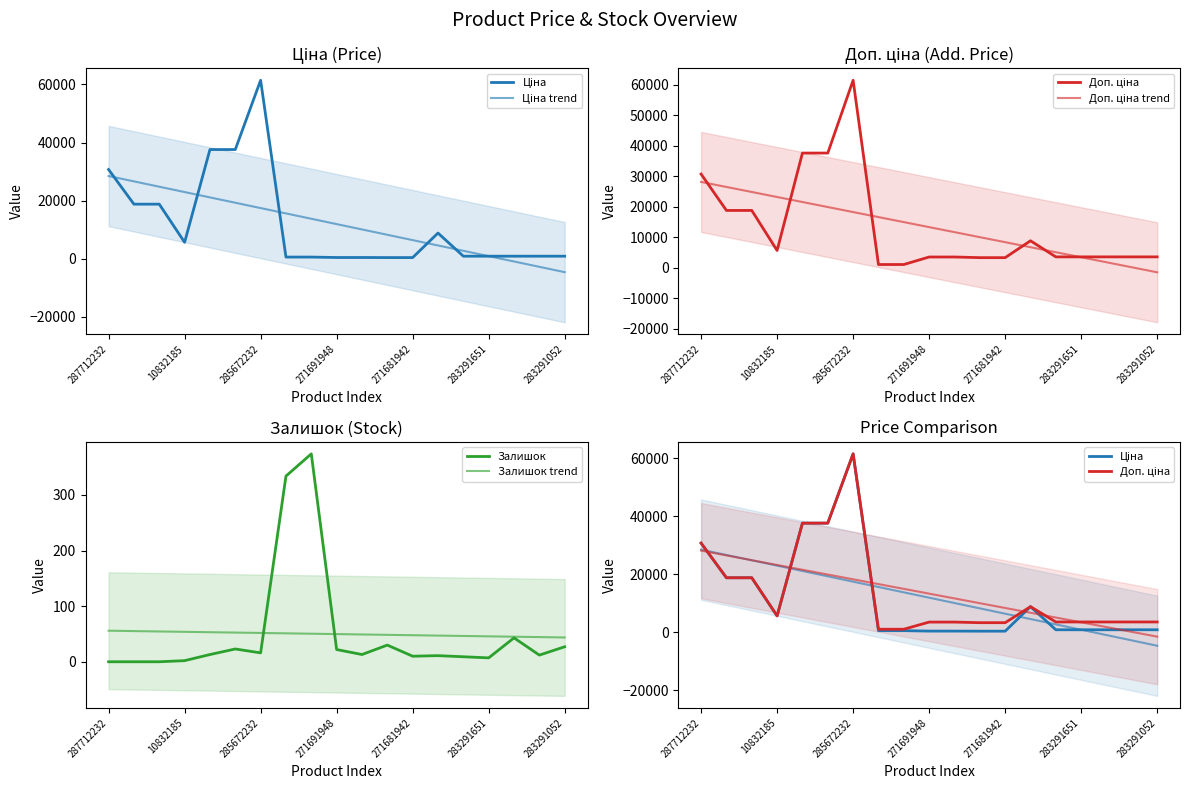

Where is Залишок nearest to the value 187?

16